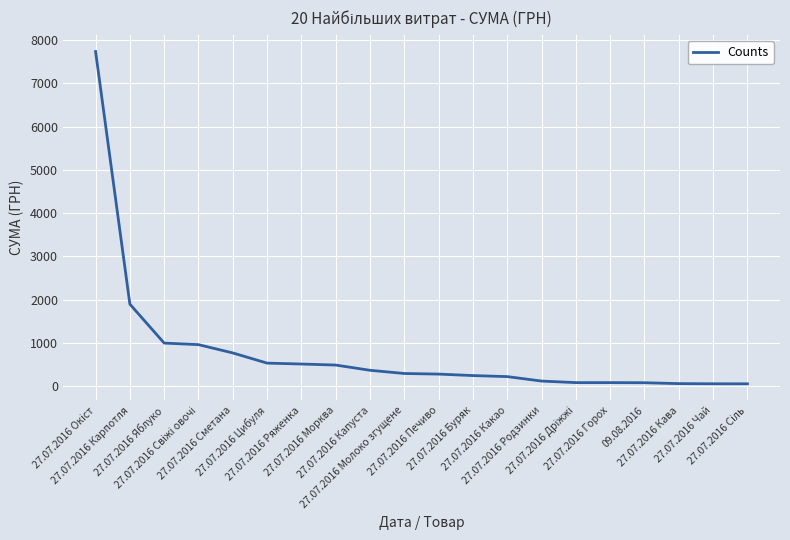

Count the number of data series in this chart.

1